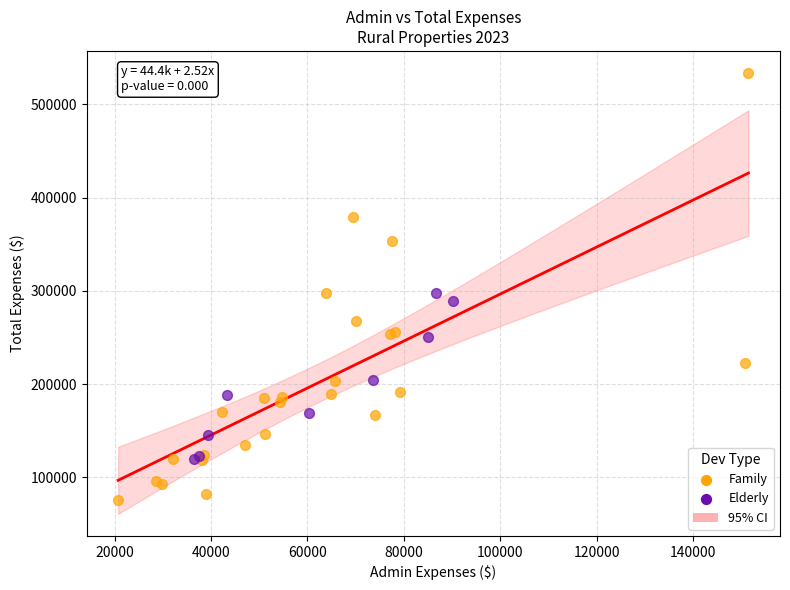

Which series contains the lowest Y value?

Family